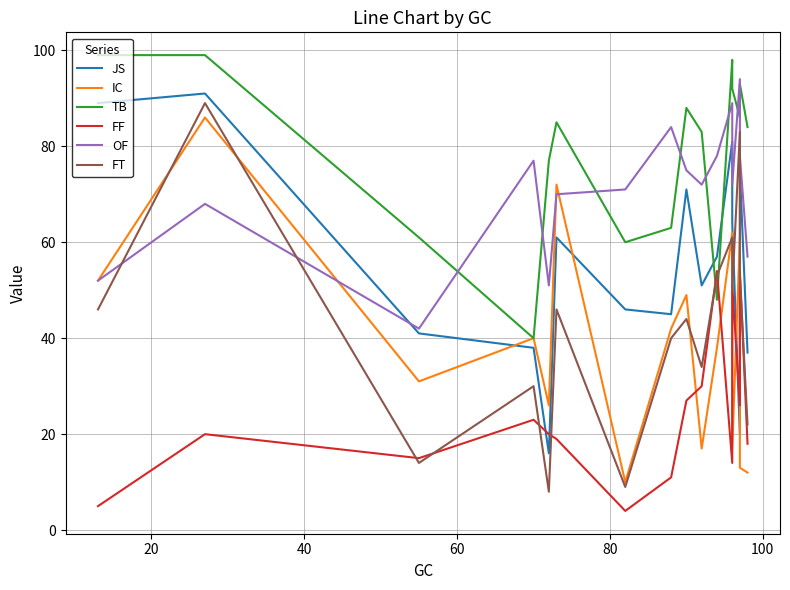

What is the difference between the maximum and minimum values in the TB series?

59